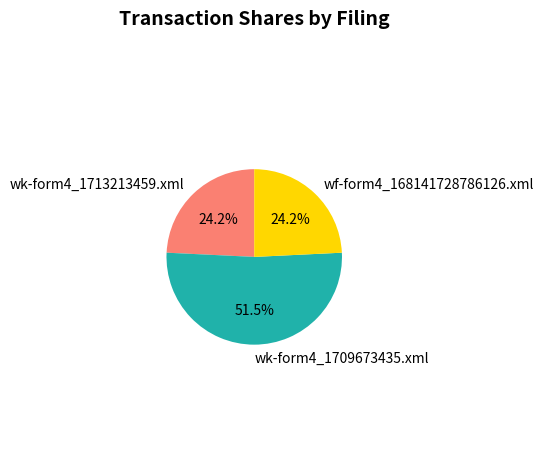

Approximately how many times larger is the value at wf-form4_168141728786126.xml compared to wk-form4_1709673435.xml?

0.5